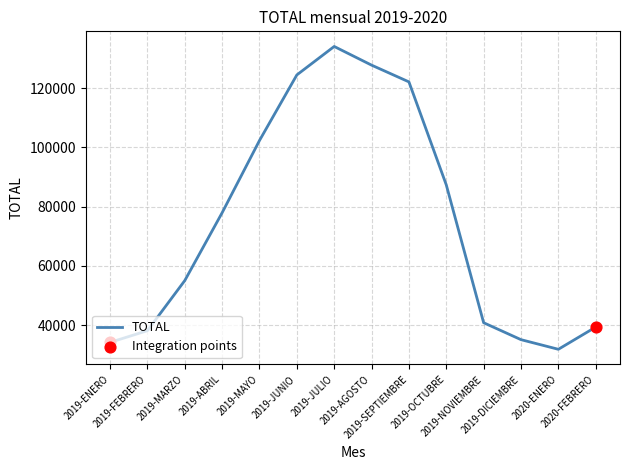

What is the change in value from 2019-ENERO to 2019-SEPTIEMBRE?

+87893